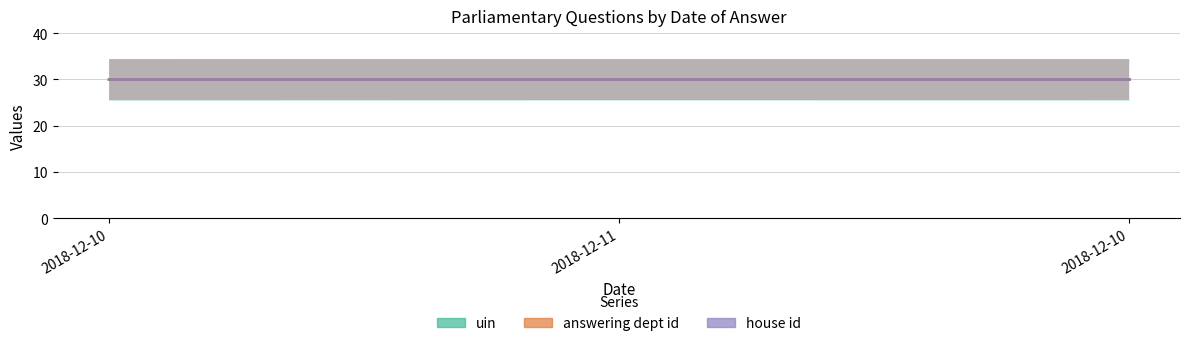

What is the sum of all uin values?

90.0